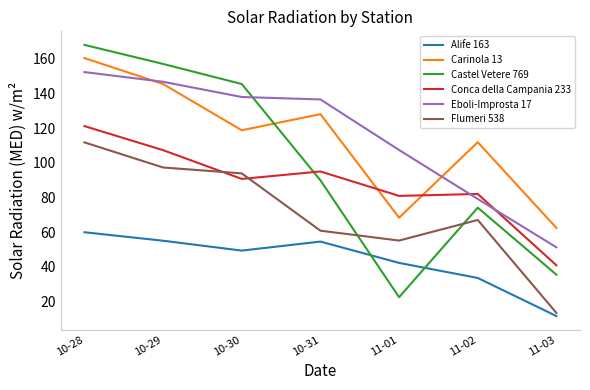

Does the chart have visible grid lines?

No